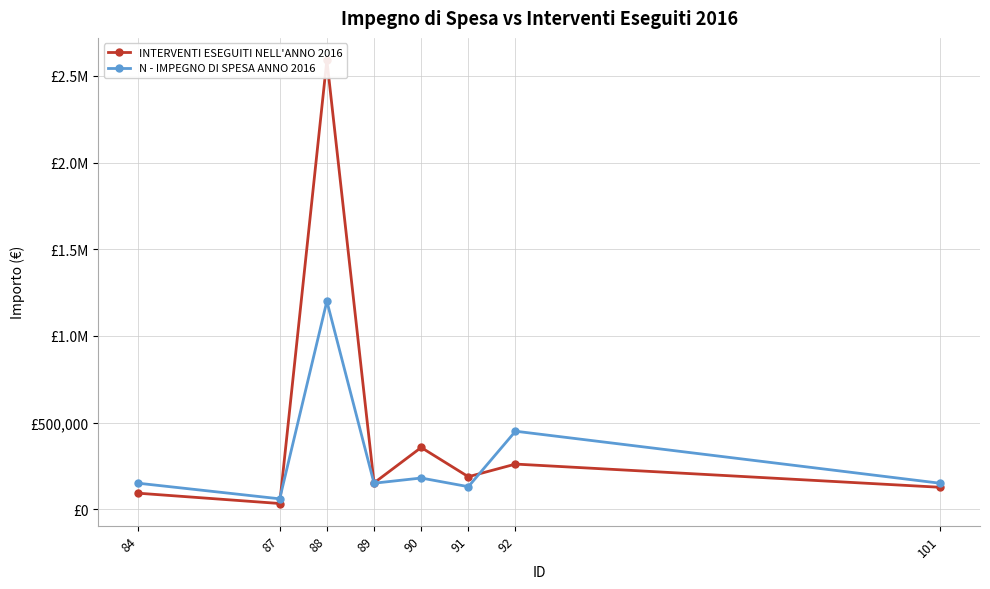

Reading left to right, what are all the values shown in this chart?

INTERVENTI ESEGUITI NELL'ANNO 2016: 84=92413.0	87=32930.3	88=2591098.9	89=151655.2	90=356147.0	91=187395.0	92=260415.0	101=126576.0
N - IMPEGNO DI SPESA ANNO 2016: 84=150000.0	87=60000.0	88=1200000.0	89=150000.0	90=180000.0	91=130000.0	92=450000.0	101=150000.0